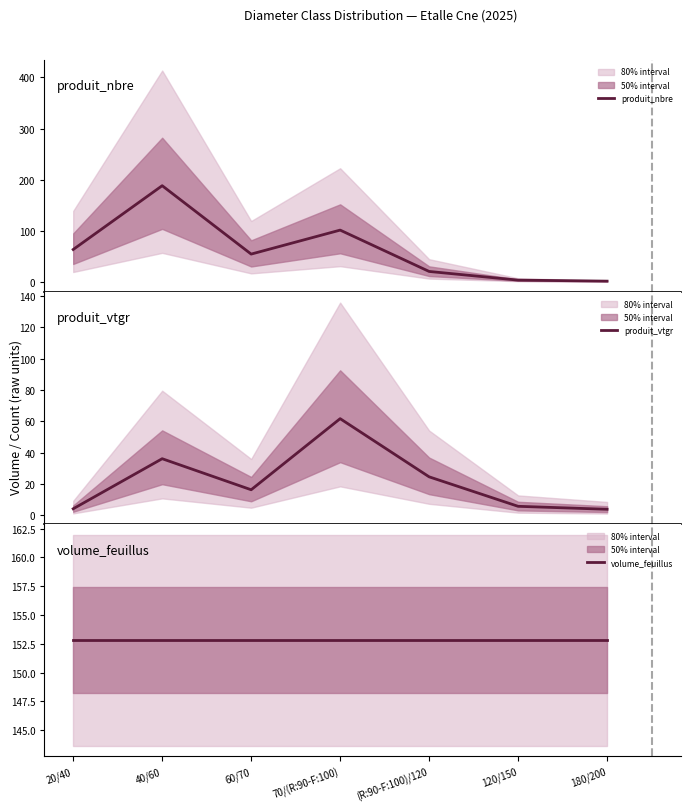

How many data points does each series have?

7